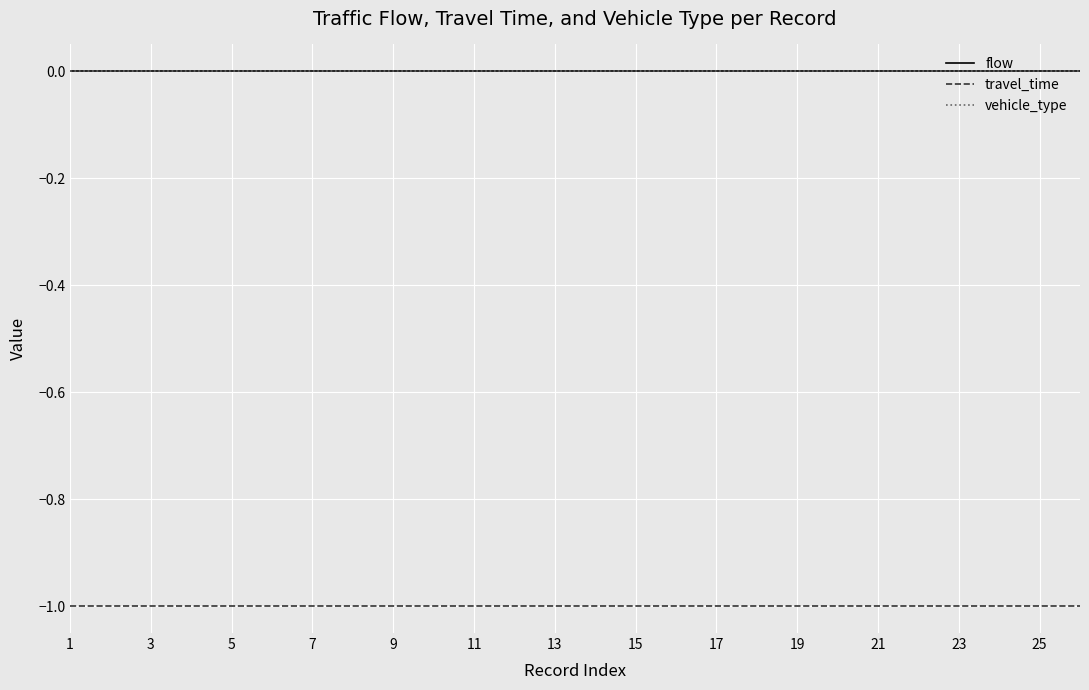

Does the chart display data point markers on the line(s)?

No